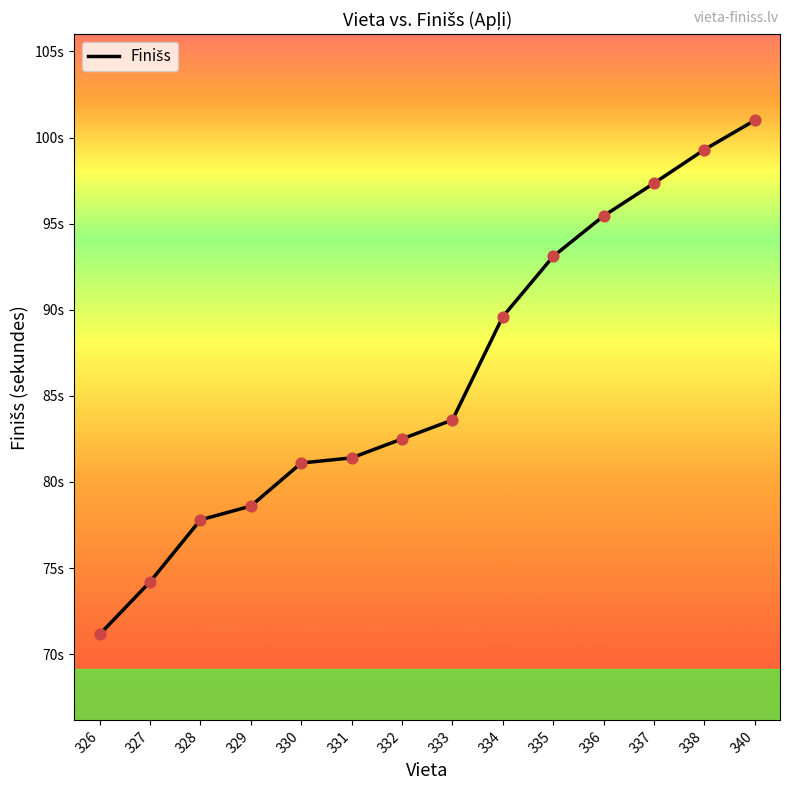

Between 326 and 330, which is larger?

330